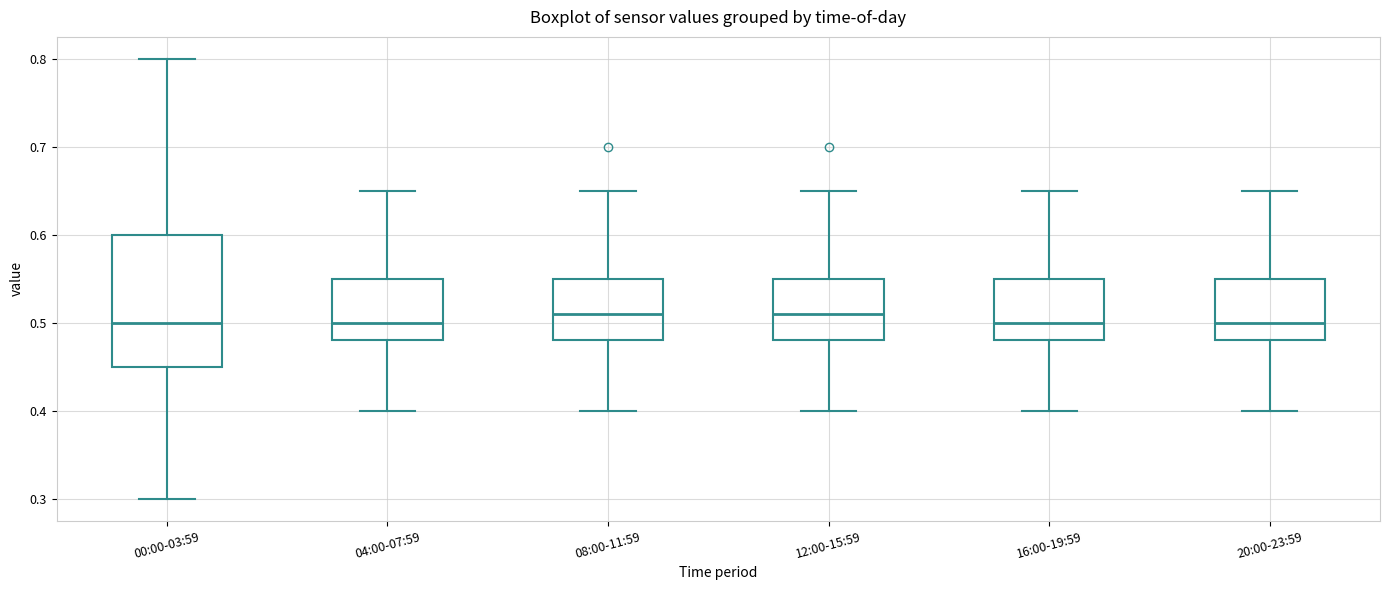

Reading left to right, transcribe this box plot: for each box, give where its median line is, the range the box spans, and where its two whiskers end, as read against the y-axis. The values are not printed on the chart, so give them approximately, as read against the axis.

00:00-03:59: median 0.50, box 0.45 to 0.60, whiskers 0.30 to 0.80
04:00-07:59: median 0.50, box 0.48 to 0.55, whiskers 0.40 to 0.65
08:00-11:59: median 0.51, box 0.48 to 0.55, whiskers 0.40 to 0.65
12:00-15:59: median 0.51, box 0.48 to 0.55, whiskers 0.40 to 0.65
16:00-19:59: median 0.50, box 0.48 to 0.55, whiskers 0.40 to 0.65
20:00-23:59: median 0.50, box 0.48 to 0.55, whiskers 0.40 to 0.65